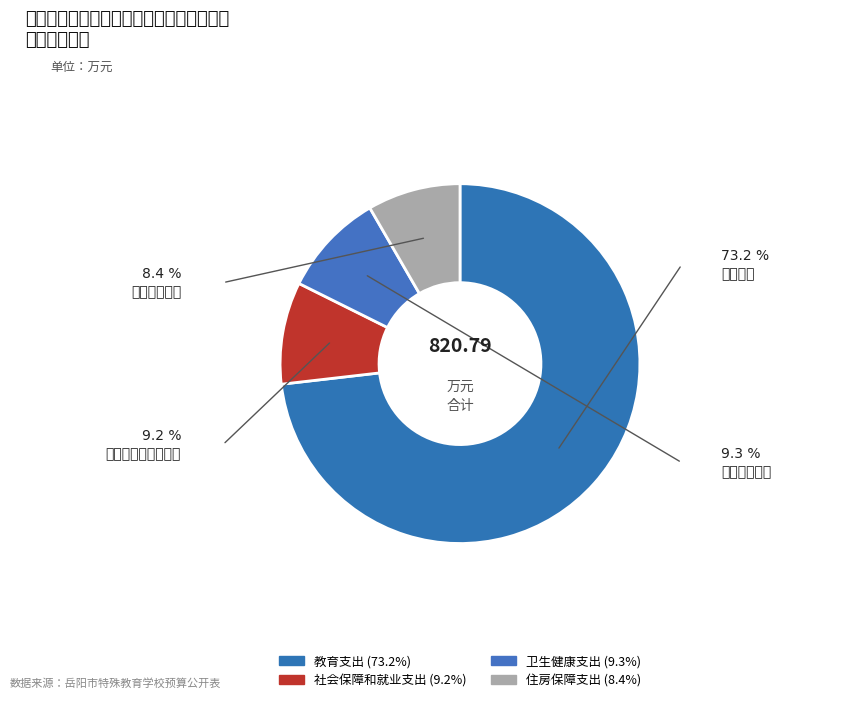

Combined, what portion of the pie is 住房保障支出 and 教育支出?

81.5%